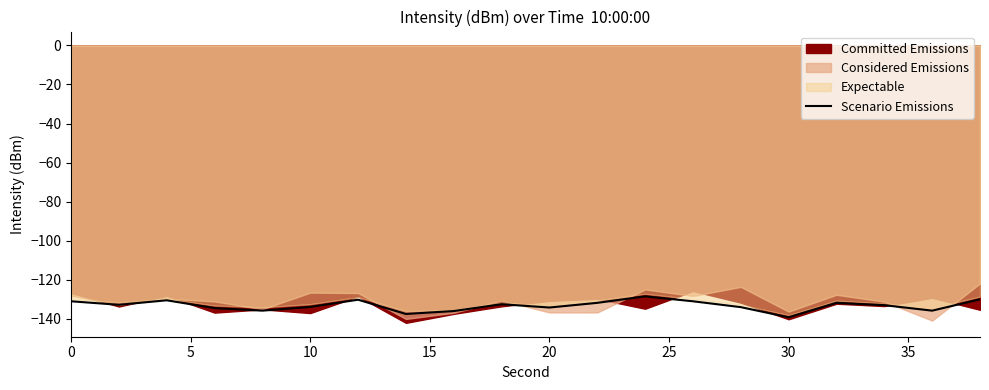

Is it true that Scenario Emissions equals -134.2 at 20?

True